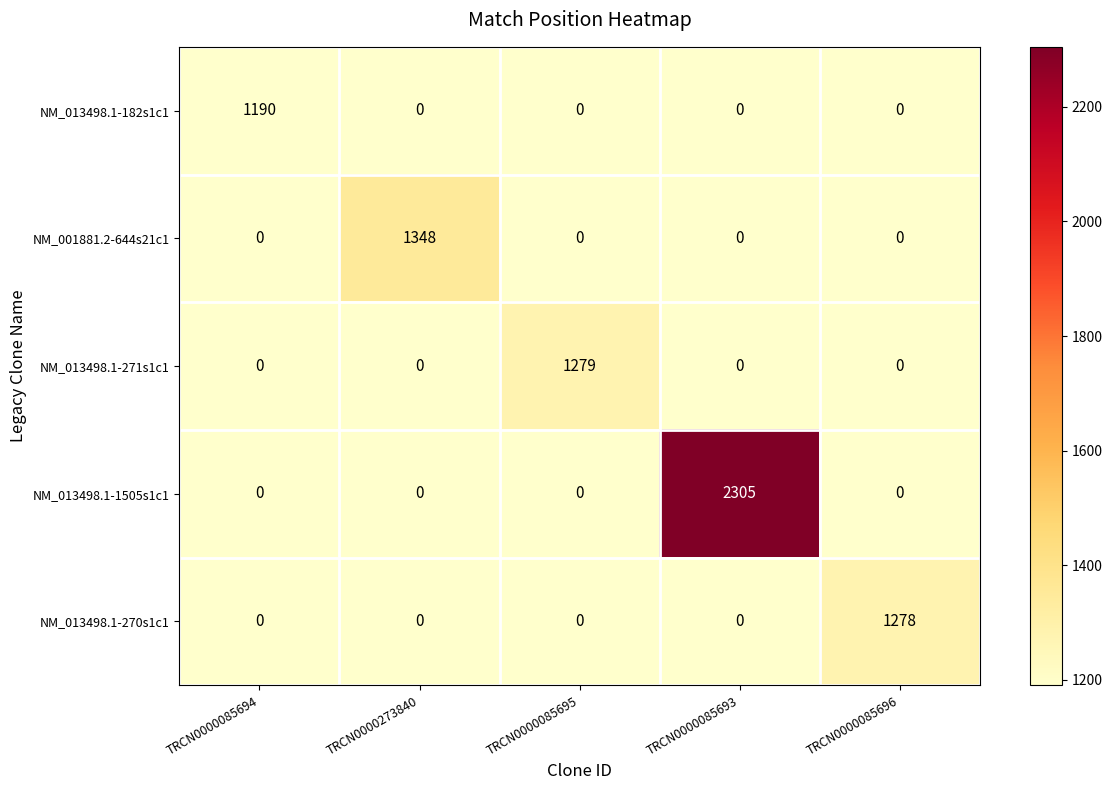

True or false: NM_001881.2-644s21c1 has a value of 0 at TRCN0000085693.

True